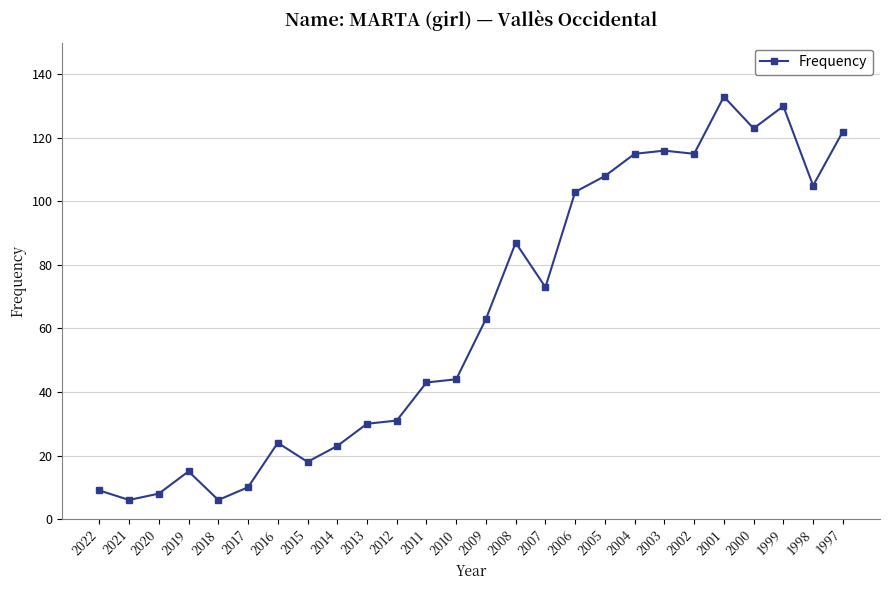

What is the sum of the values at 1998 and 2009?

168